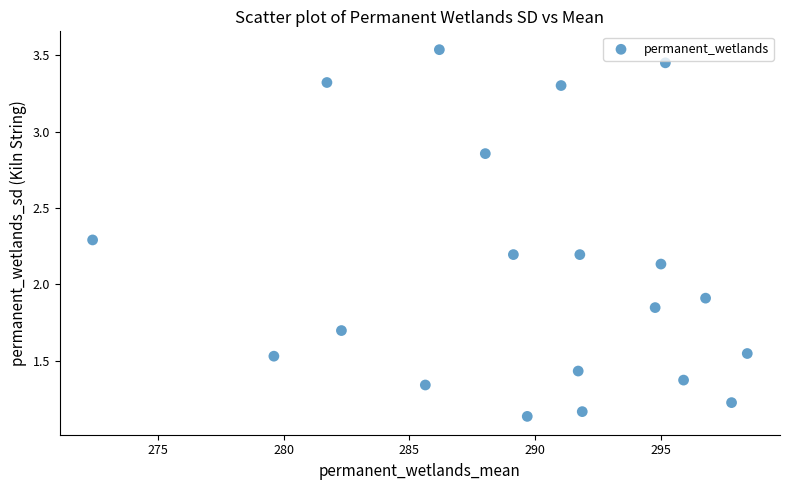

What Y value in the scatter plot is closest to 2?

1.9